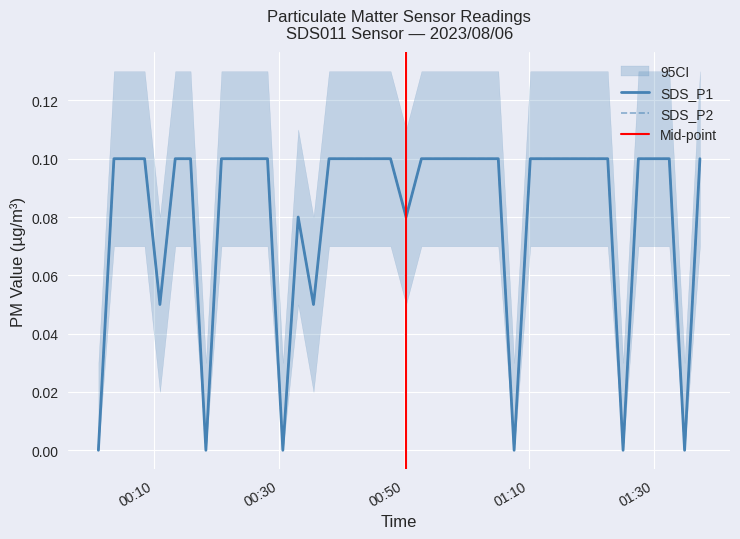

What is the value of the SDS_P2 point at the 30th from the left?

0.1